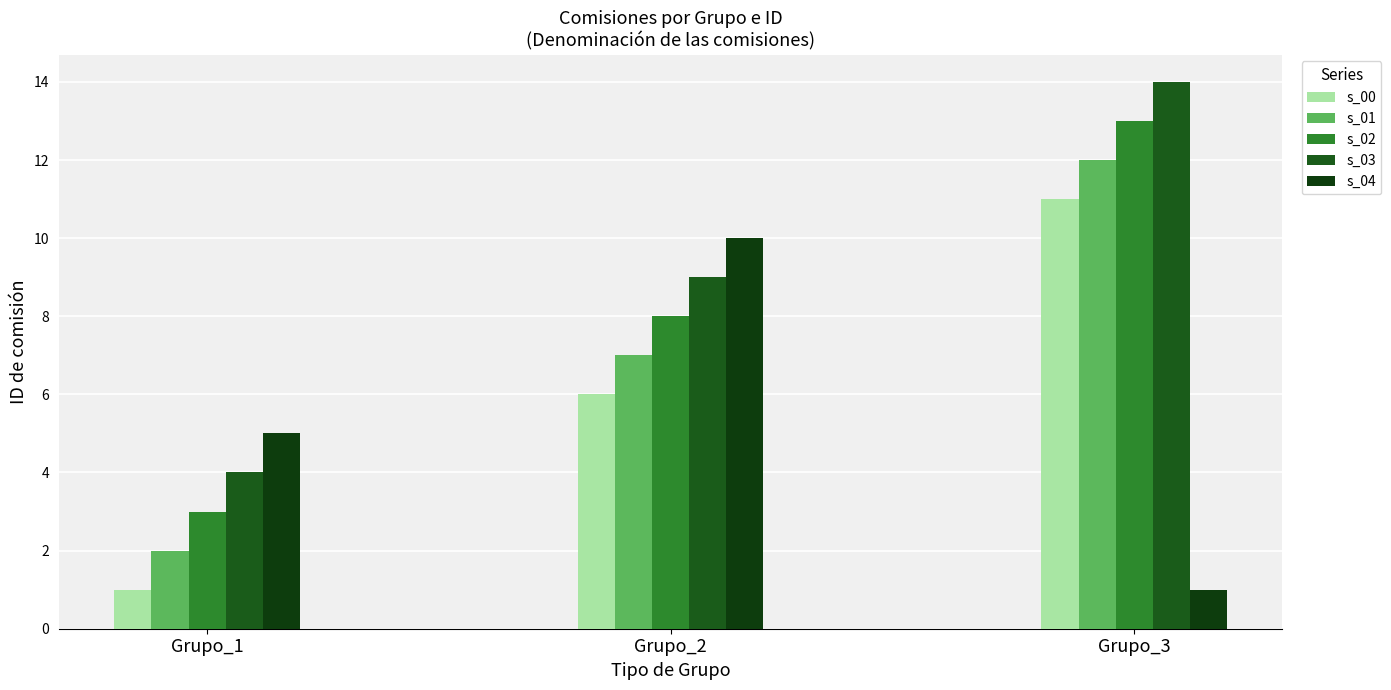

At which label does s_02 first exceed 8?

Grupo_3